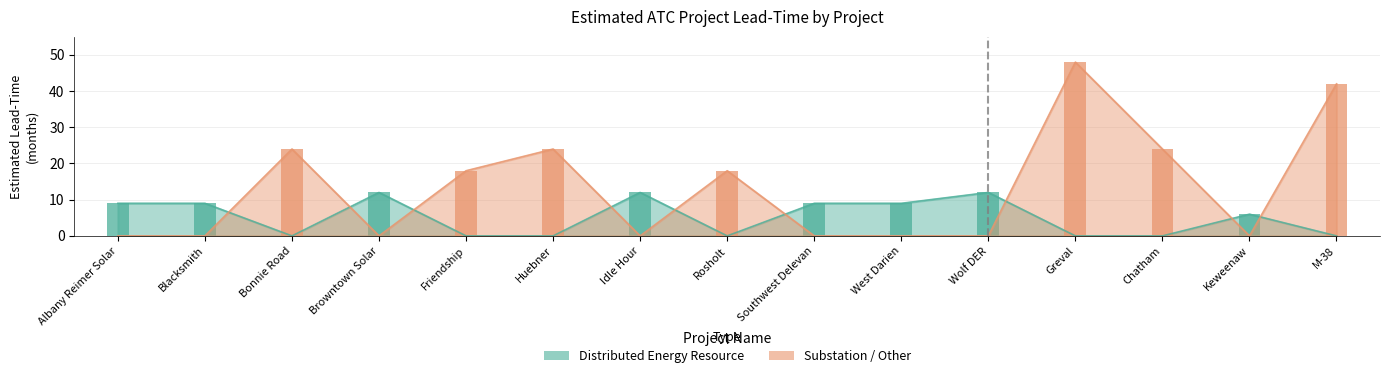

Which category has the lowest value in the Substation / Other series?

Albany Reimer Solar